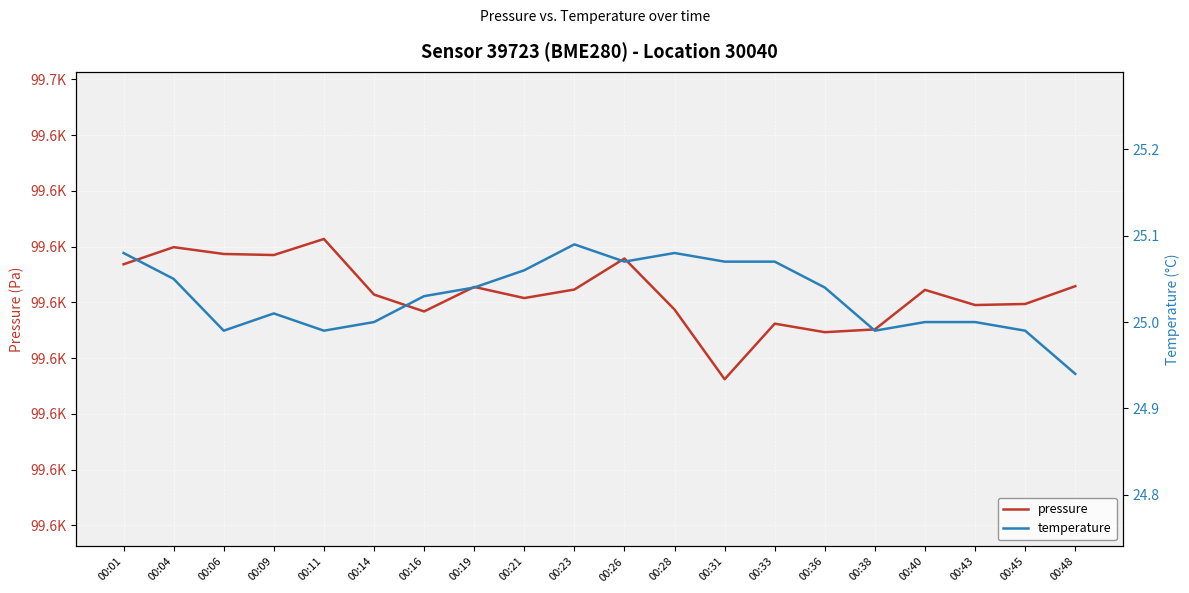

Between 00:21 and 00:26, which series saw the biggest shift?

pressure